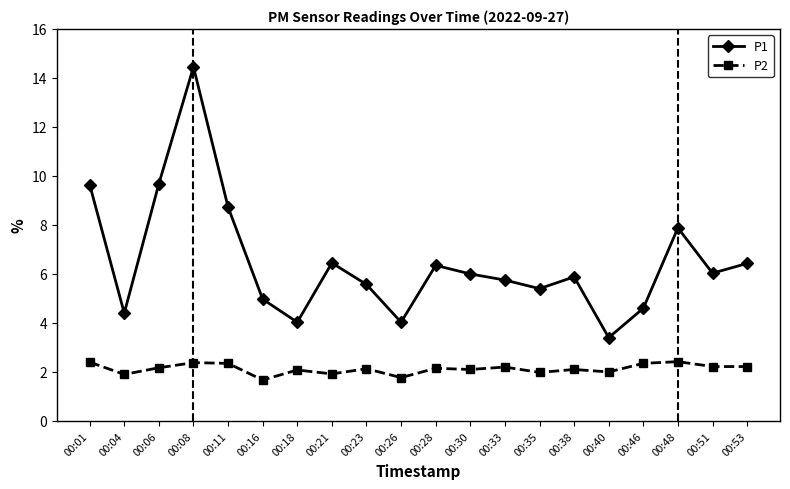

Which series has the largest total across all categories?

P1